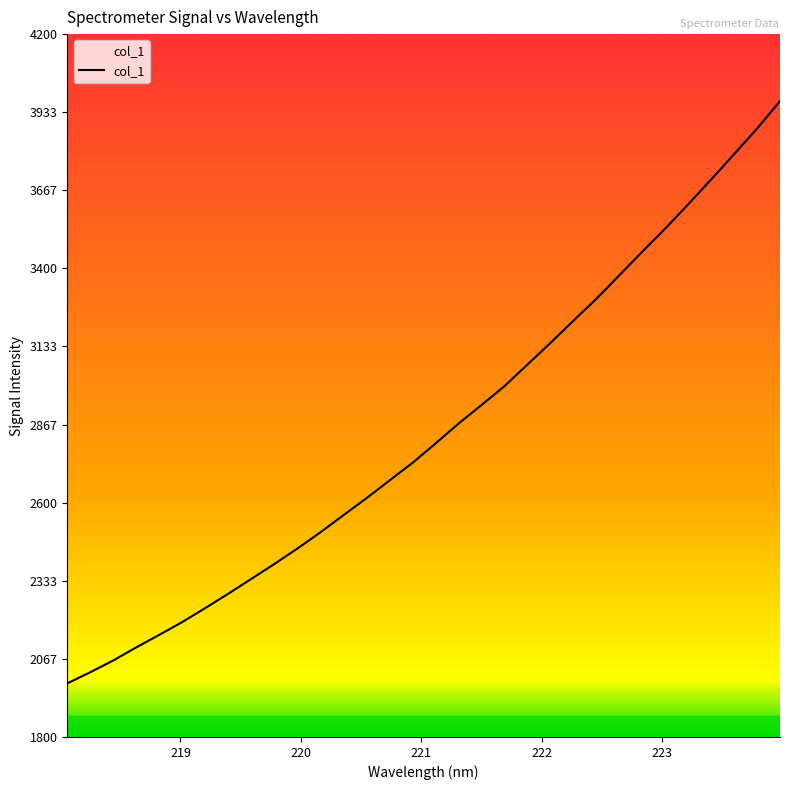

What is the greatest value displayed?

3971.2